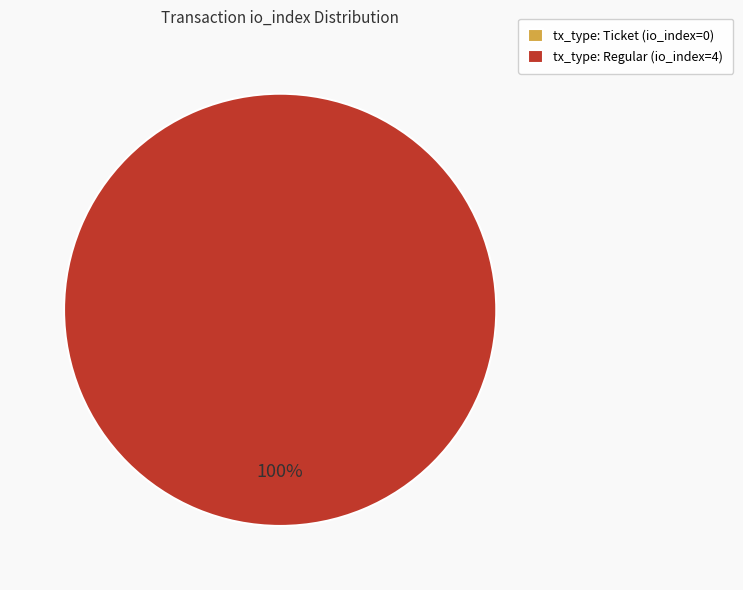

True or false: tx_type: Ticket (io_index=0) accounts for 0% of the total.

True